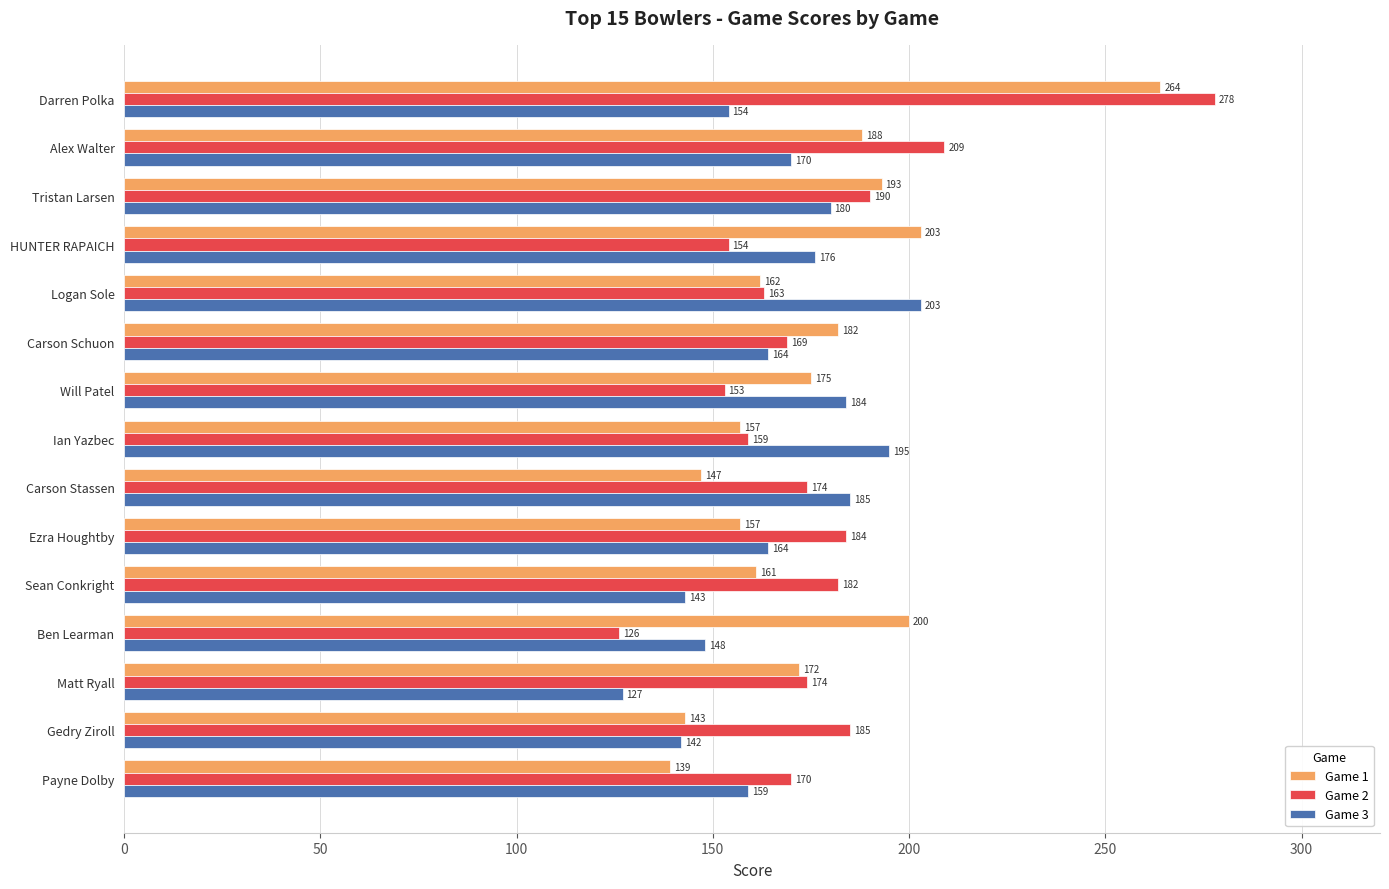

Rank the series at Ben Learman from lowest to highest value.

Game 2, Game 3, Game 1